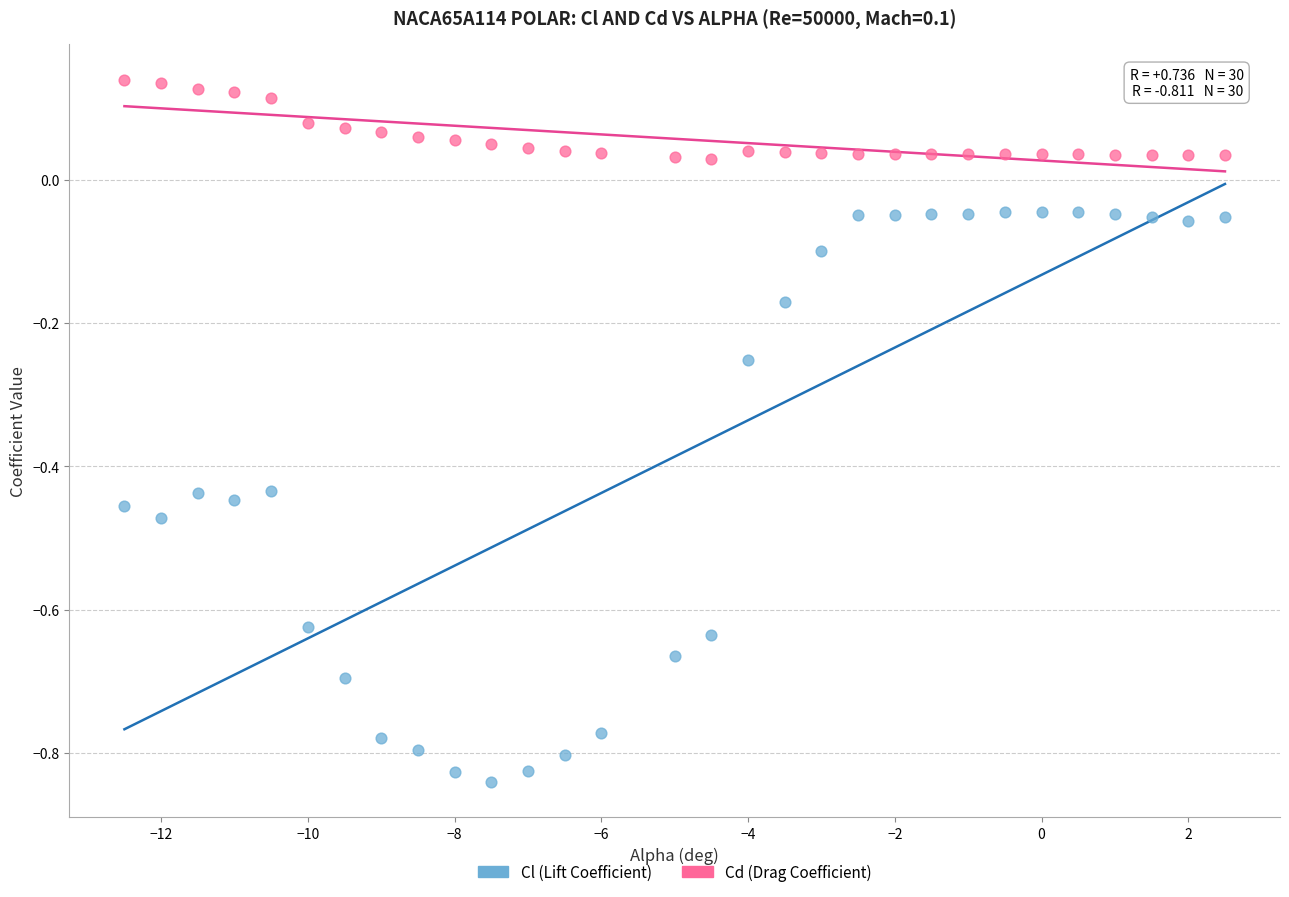

Which series contains the highest Y value?

Cd (Drag Coefficient)